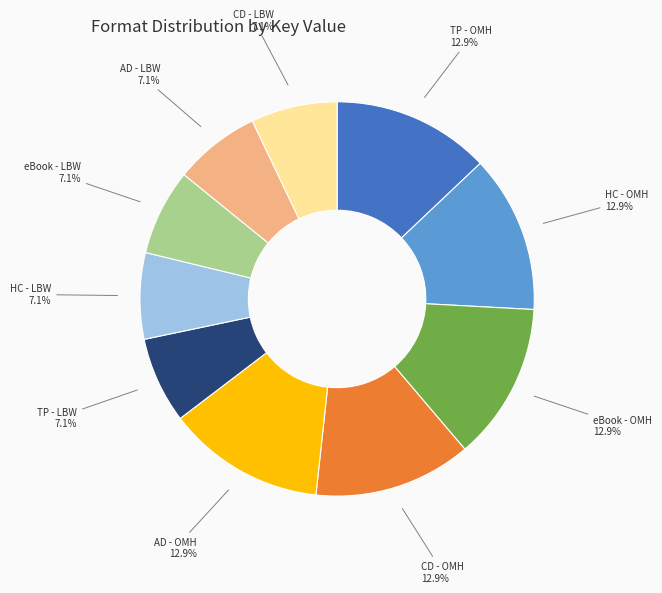

How much of the chart is everything except HC - LBW?

92.9%